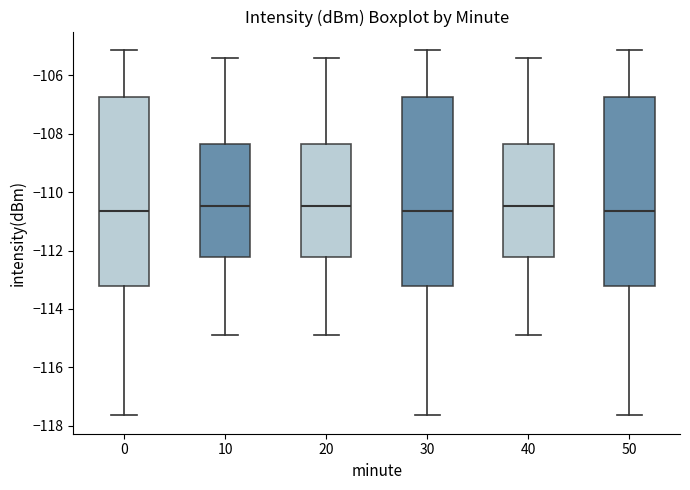

Reading left to right, read every box against the y-axis: the position of its median line, the range the box covers, and the ends of its whiskers. The values are not printed on the chart, so give them approximately, as read against the axis.

0: median -110.6, box -113.2 to -106.8, whiskers -117.6 to -105.2
10: median -110.4, box -112.2 to -108.4, whiskers -114.8 to -105.4
20: median -110.4, box -112.2 to -108.4, whiskers -114.8 to -105.4
30: median -110.6, box -113.2 to -106.8, whiskers -117.6 to -105.2
40: median -110.4, box -112.2 to -108.4, whiskers -114.8 to -105.4
50: median -110.6, box -113.2 to -106.8, whiskers -117.6 to -105.2